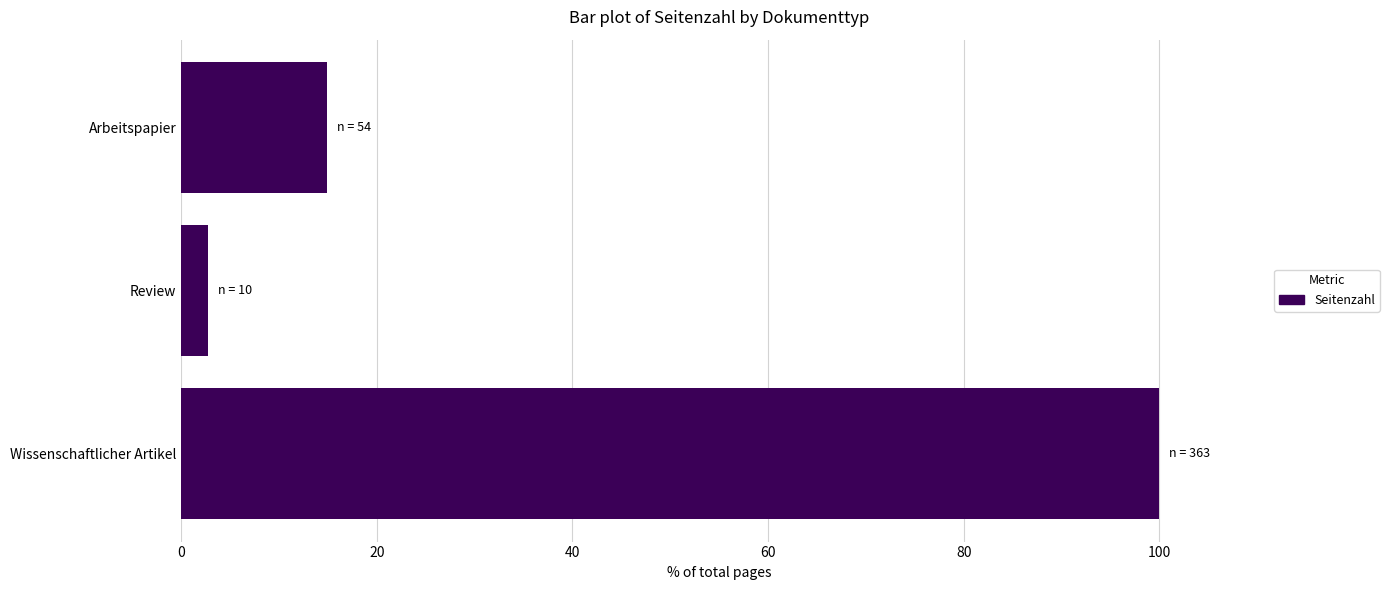

List the labels in order of value, largest first.

Wissenschaftlicher Artikel, Arbeitspapier, Review